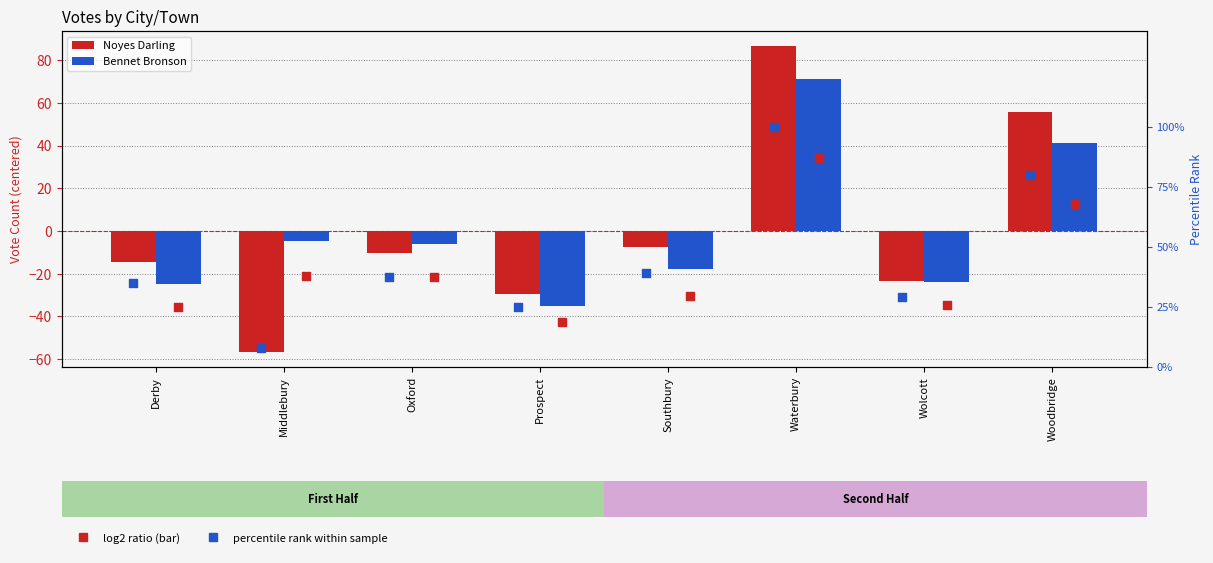

Is the value of Bennet Bronson at Derby greater than the value of Noyes Darling pct at Oxford?

No